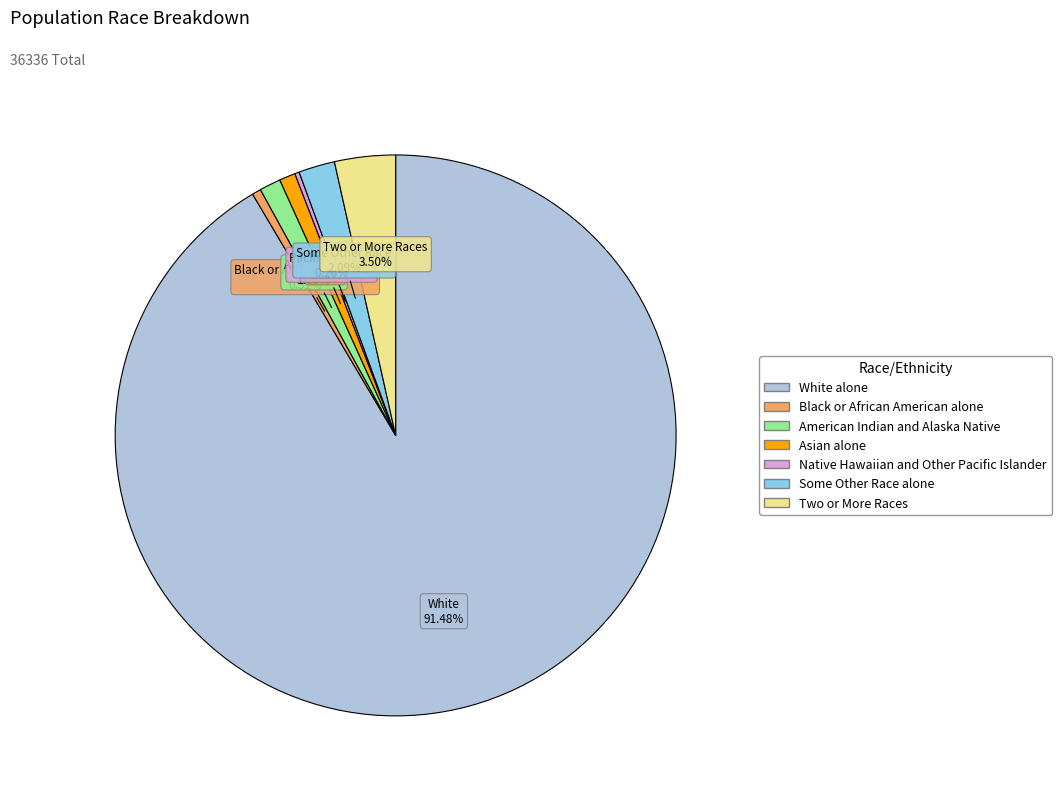

To the nearest percent, what is the combined percentage of Black or African American alone and American Indian and Alaska Native?

2%